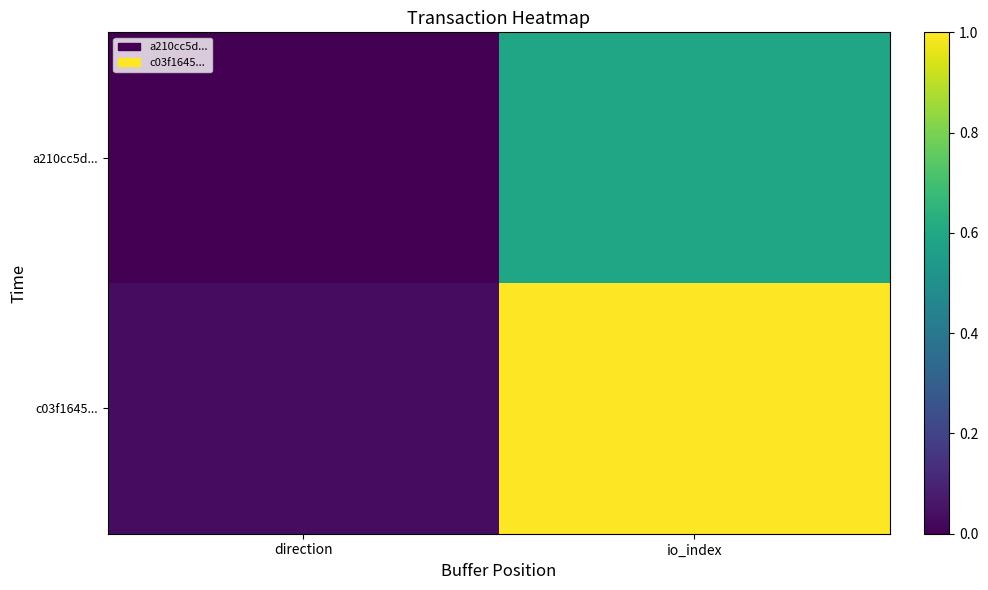

Which series has the largest total across all categories?

c03f1645...